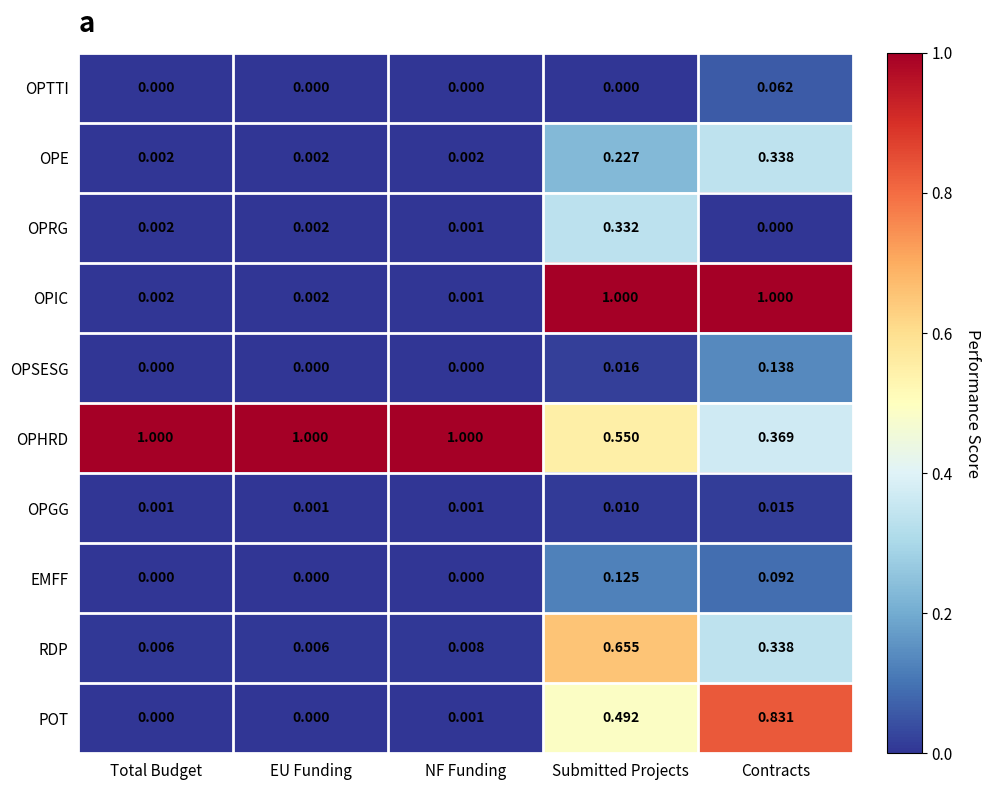

Which series changed the most between NF Funding and Contracts?

OPIC